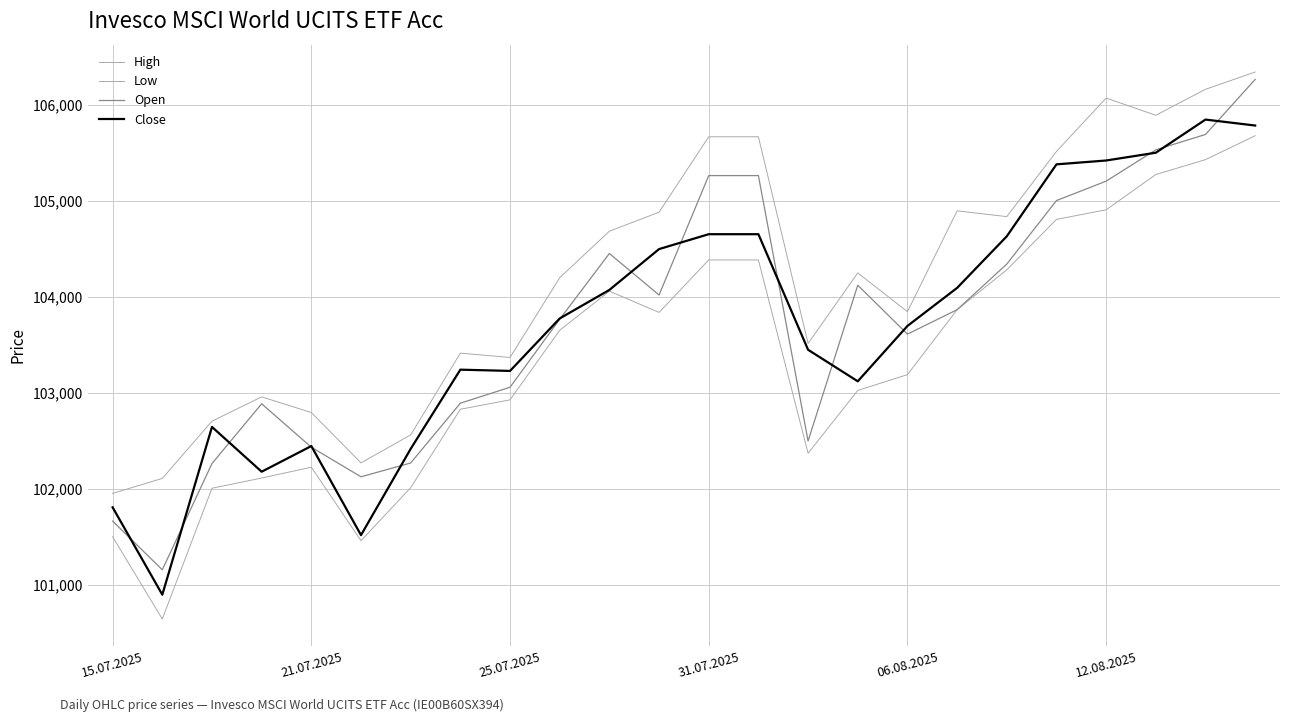

Does the chart have visible grid lines?

Yes